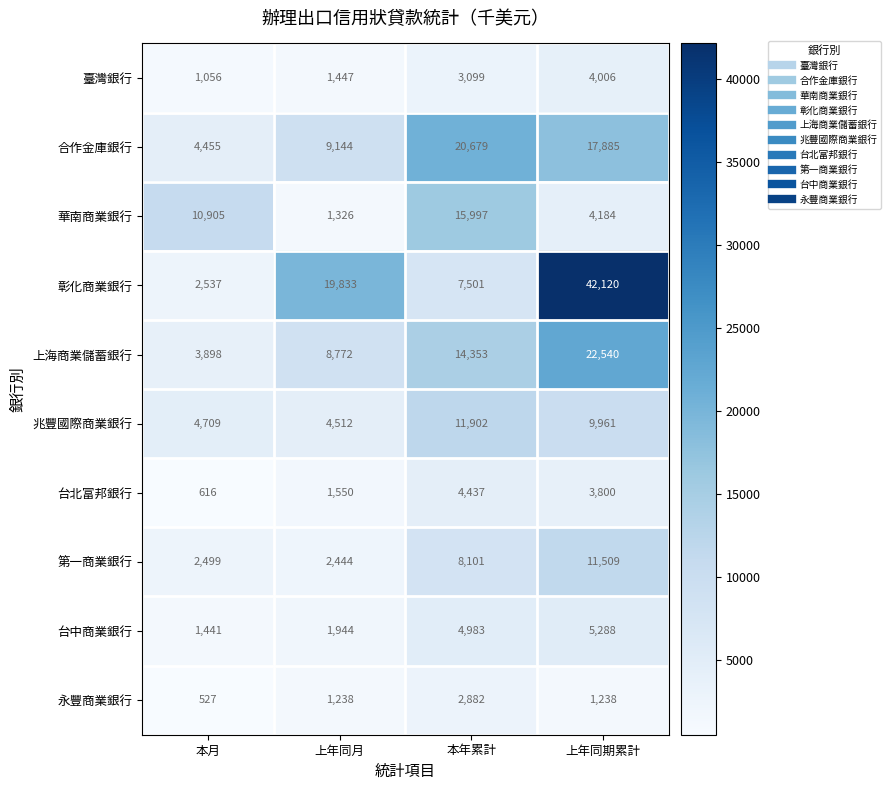

Rank the categories by 彰化商業銀行 value from lowest to highest.

本月, 本年累計, 上年同月, 上年同期累計